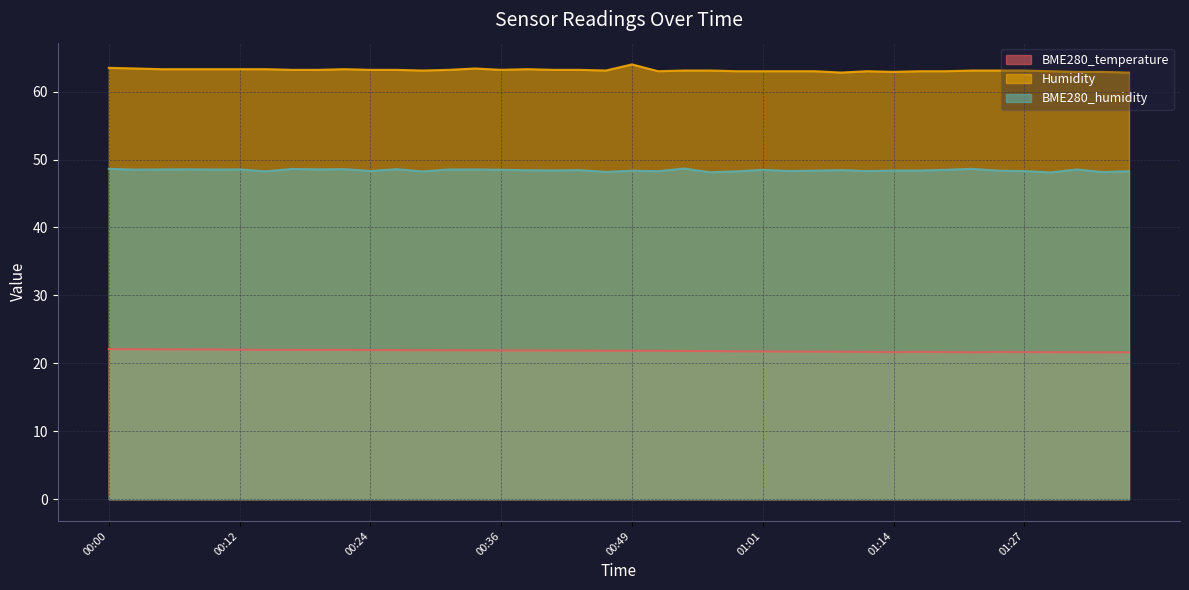

True or false: BME280_temperature and BME280_humidity intersect in this chart.

False